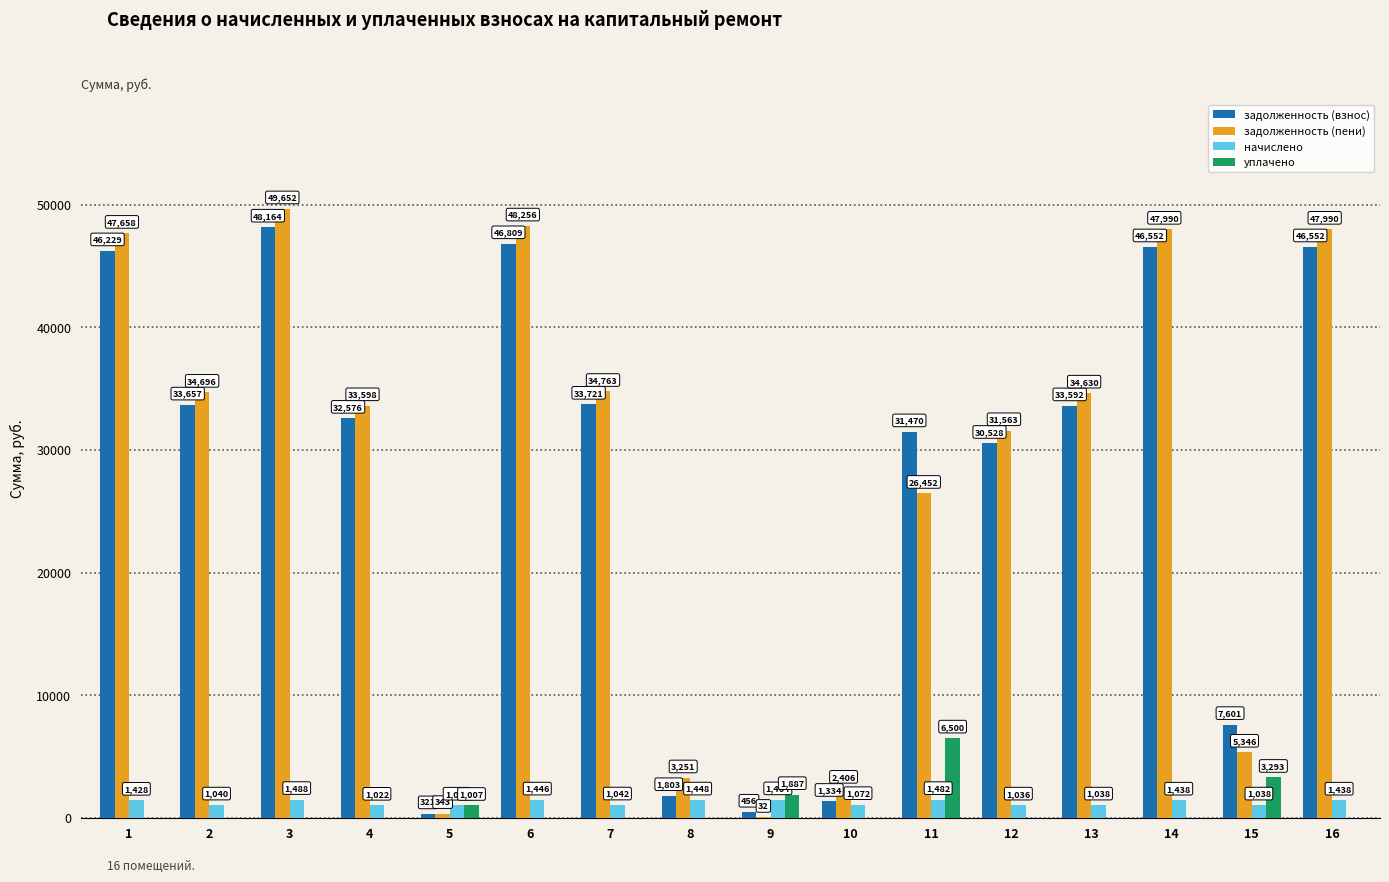

Is the value of уплачено at 3 greater than the value of задолженность (пени) at 11?

No